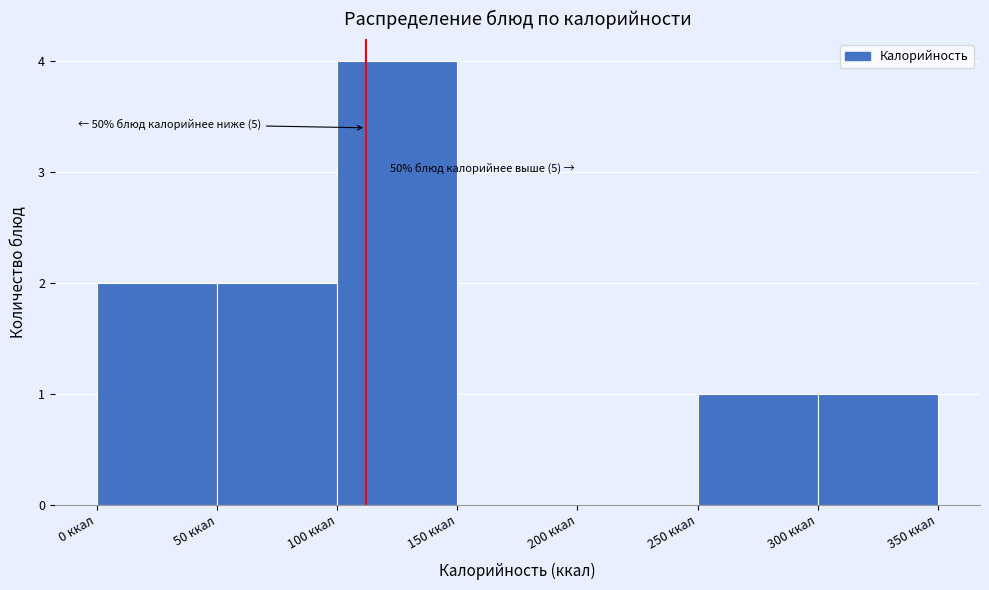

Which range on the x-axis has the tallest bar?

100 to 150